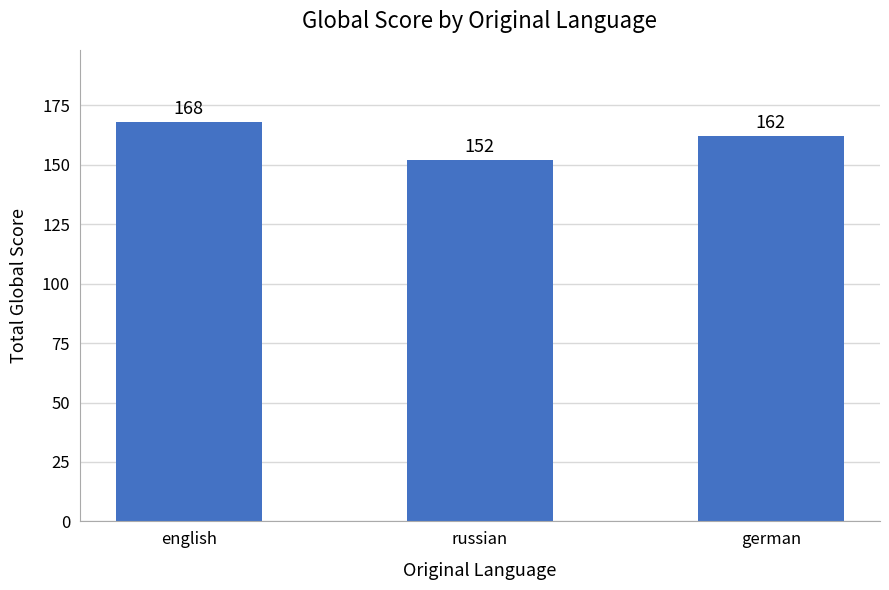

At which label does the data first exceed 162?

english